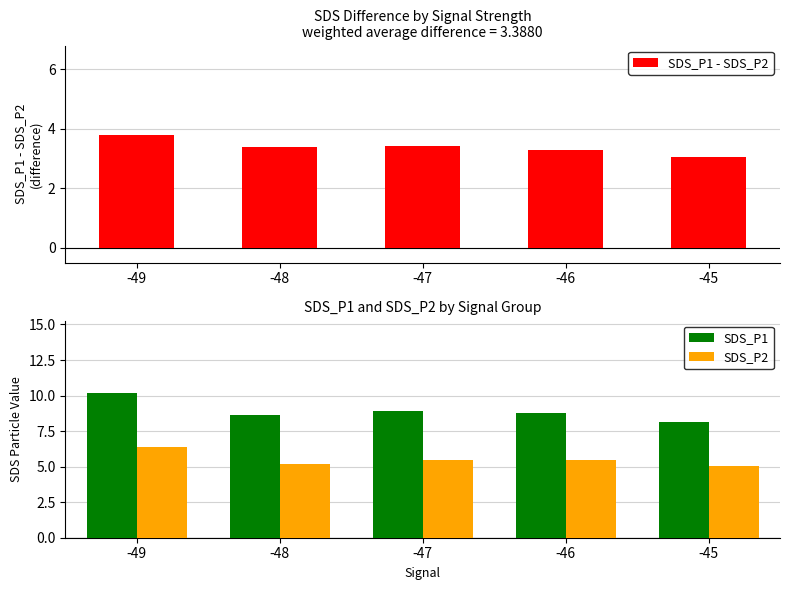

The SDS_P1 series shows 8.6 at -48. True or false?

True